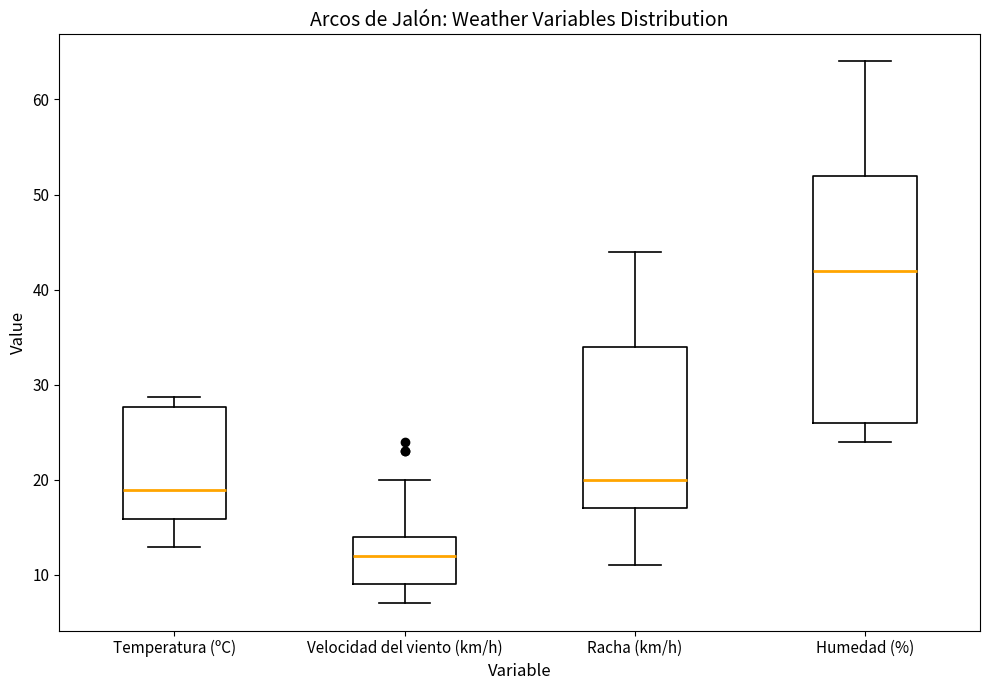

Which box is the tallest, from its lower edge to its upper edge?

Humedad (%)